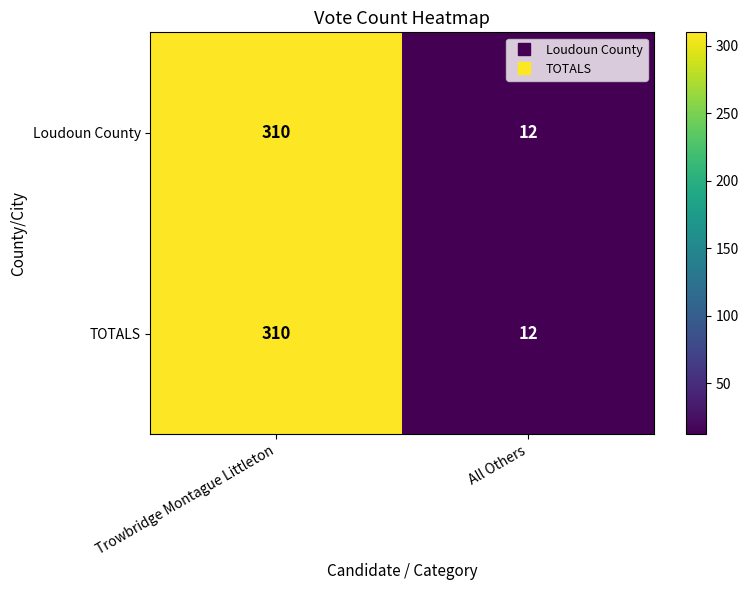

The value of TOTALS at All Others is 12. True or false?

True